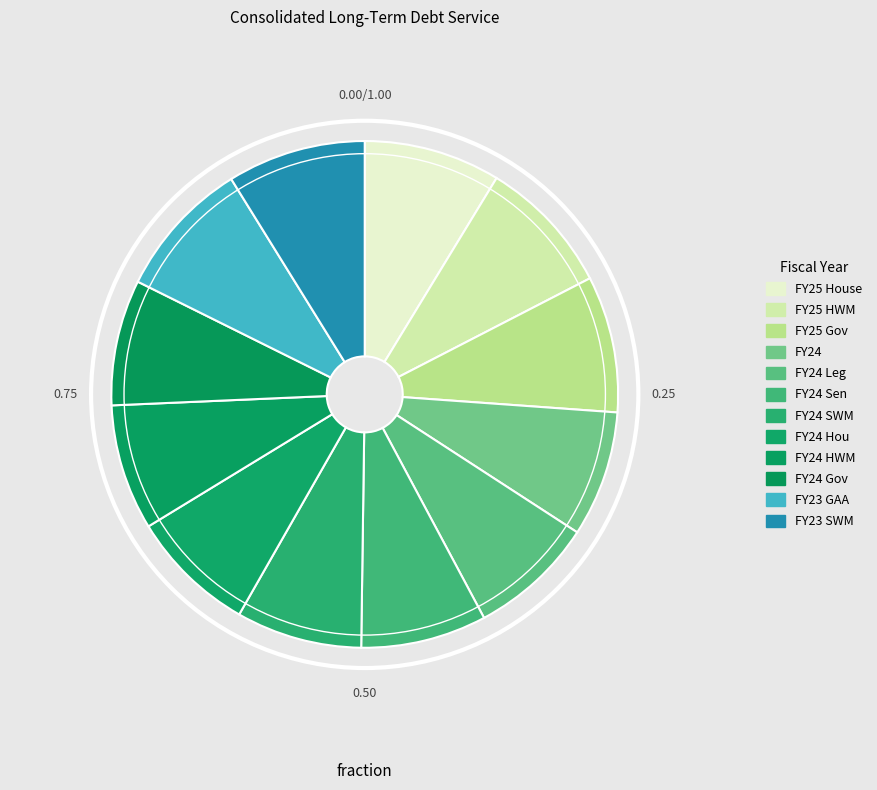

Approximately how many times larger is the value at FY23 GAA compared to FY24 HWM?

1.1